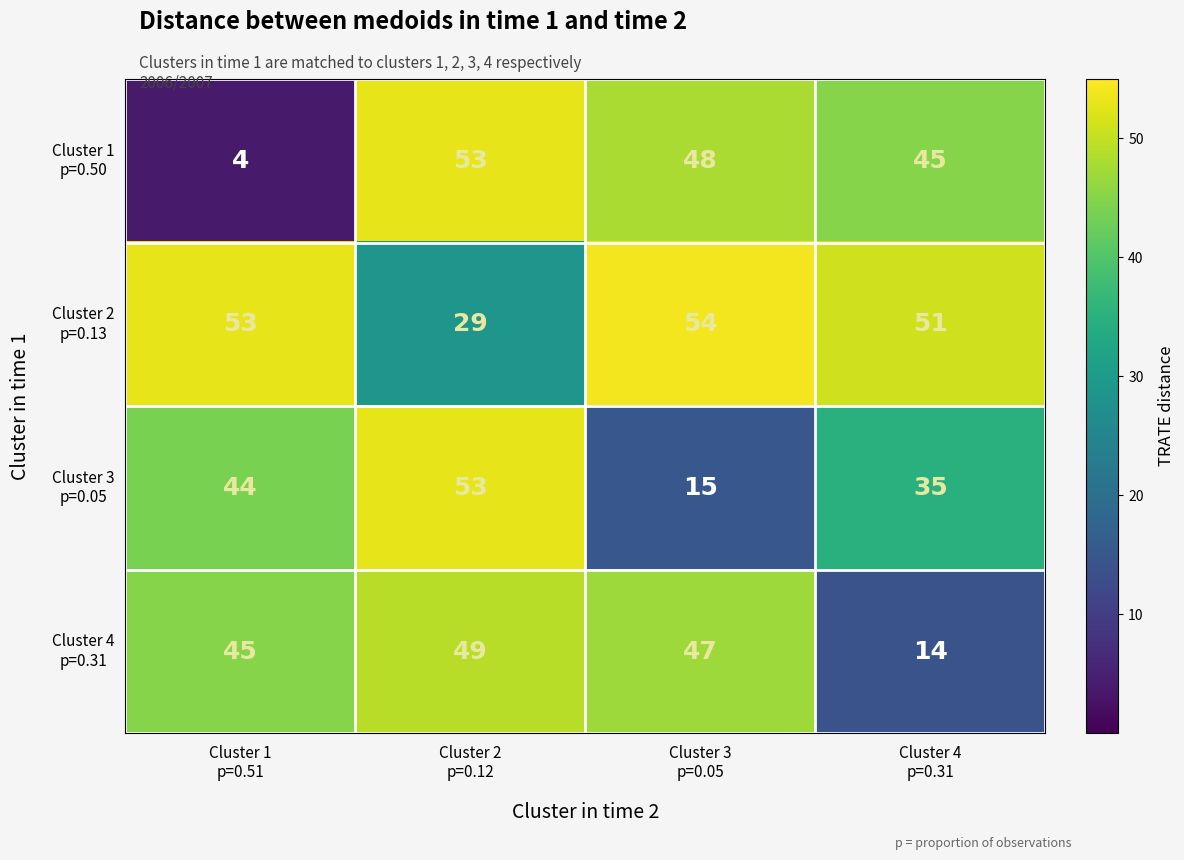

What is the greatest value displayed?

54